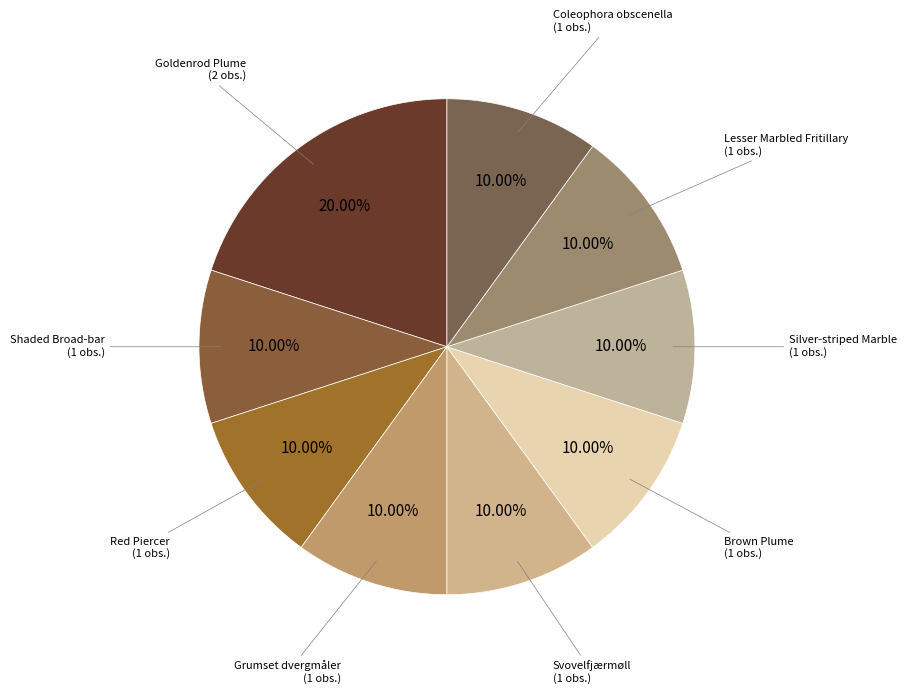

How many slices are in this pie chart?

9